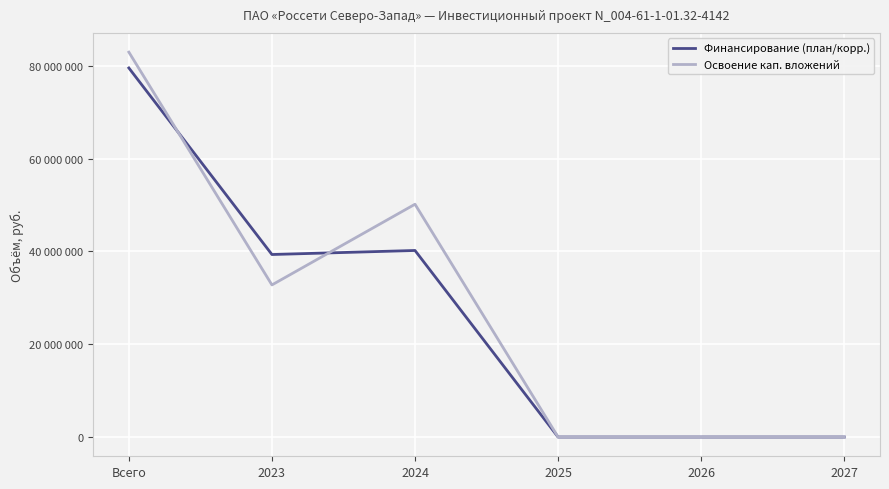

The value of Освоение кап. вложений at 2026 is 50081957. True or false?

False